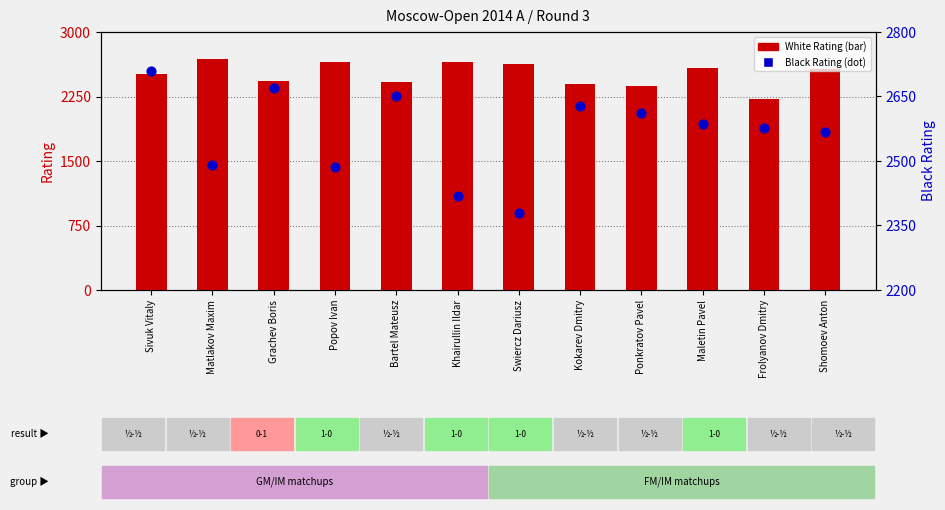

At which category is the sum across all series the highest?

Sivuk Vitaly